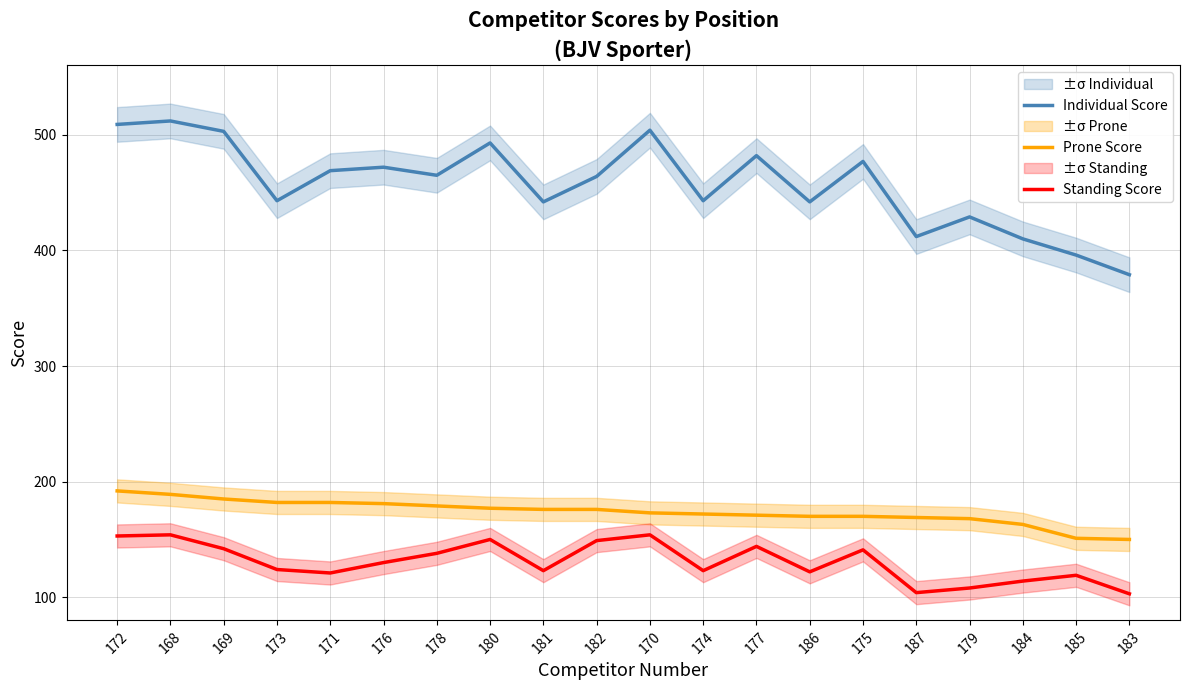

The Individual Score series shows 594 at 185. True or false?

False